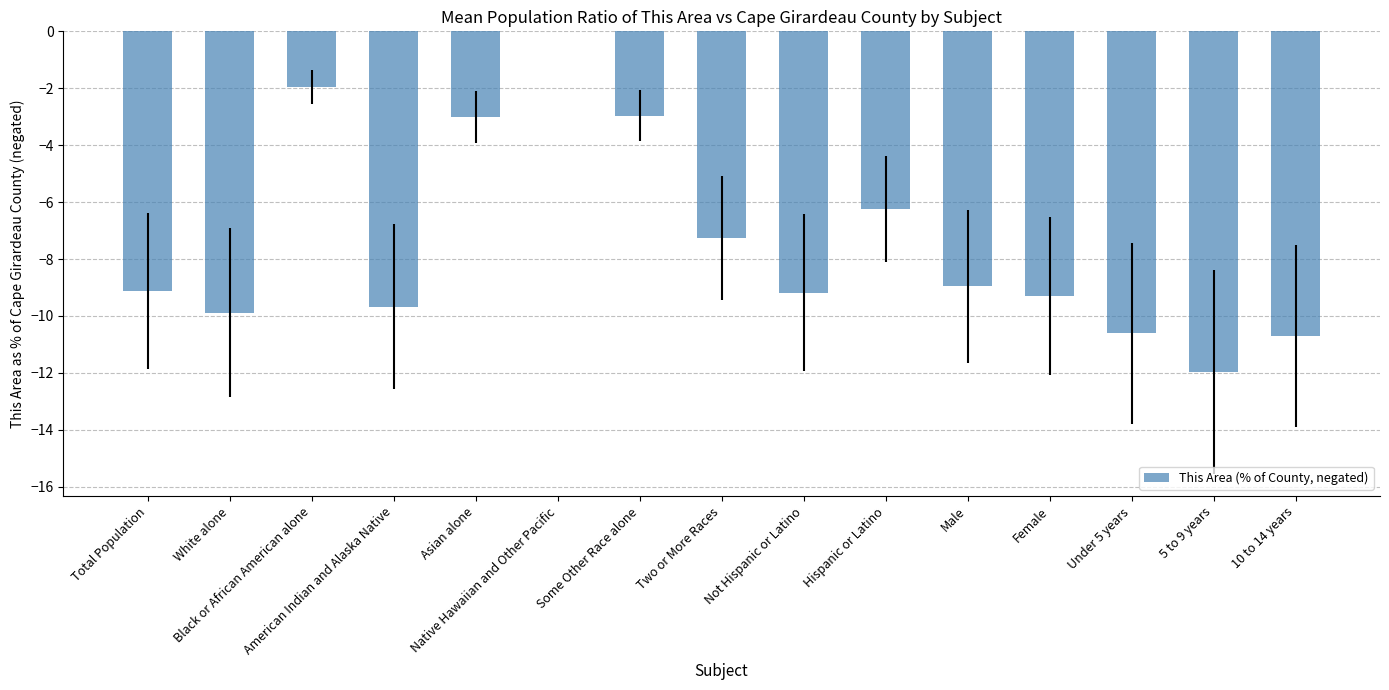

Where does the data first go above -9?

Black or African American alone